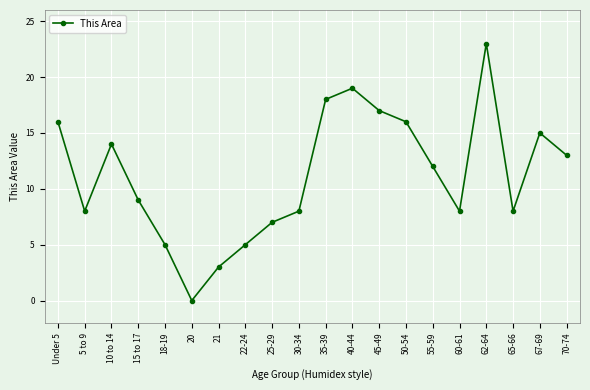

What is the label of the 3rd point from the right?

65-66